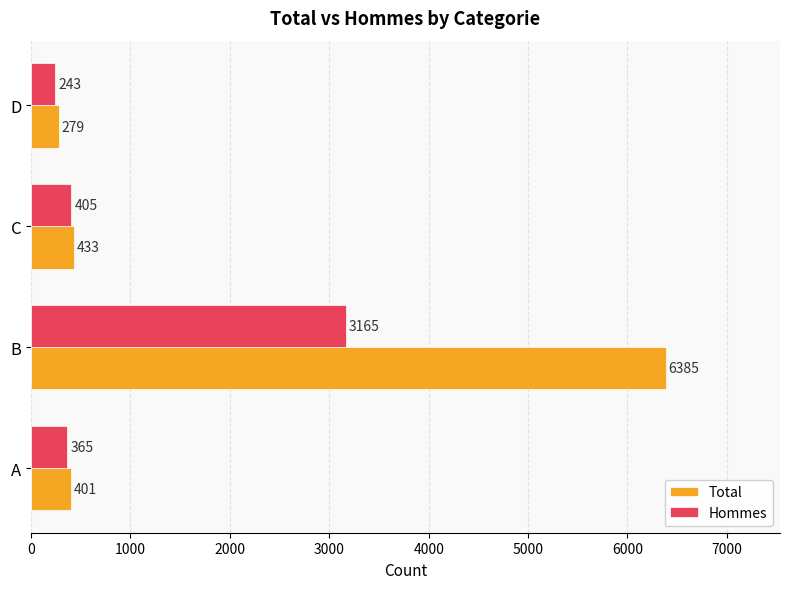

What are all the series names shown in the legend?

Total, Hommes